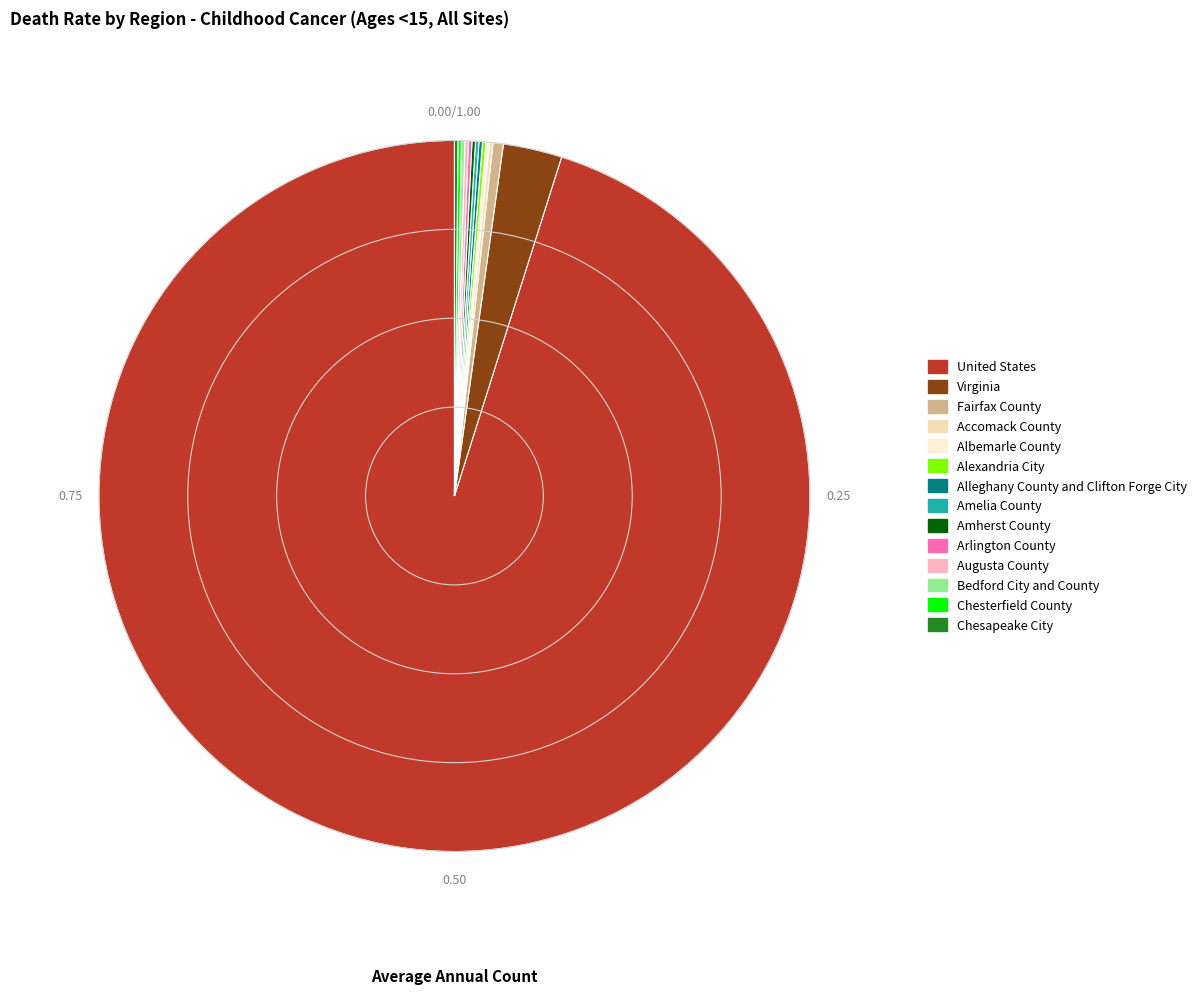

Which has a higher value, Alexandria City or Albemarle County?

Alexandria City